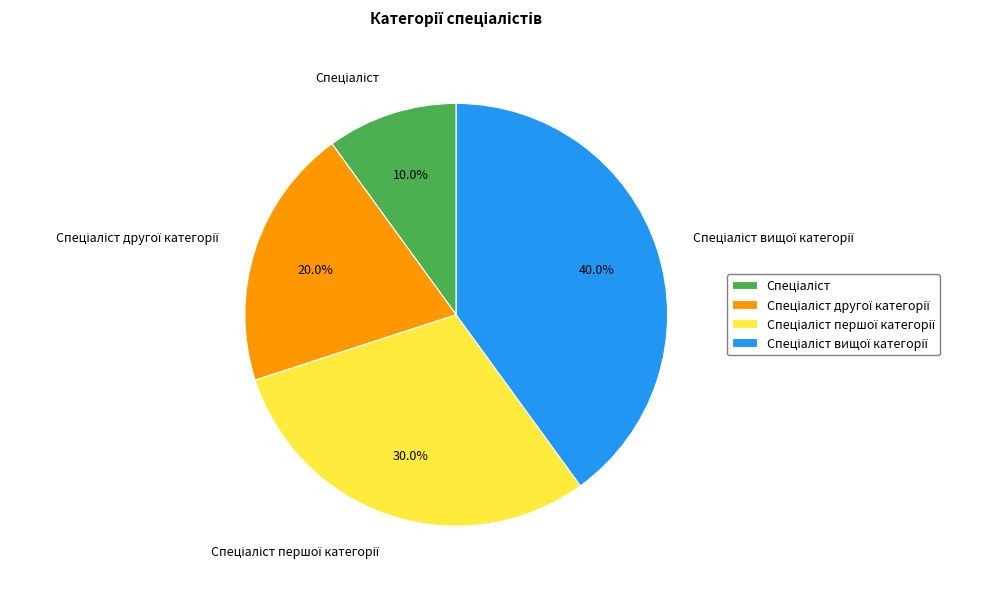

Does any single category account for the majority?

No